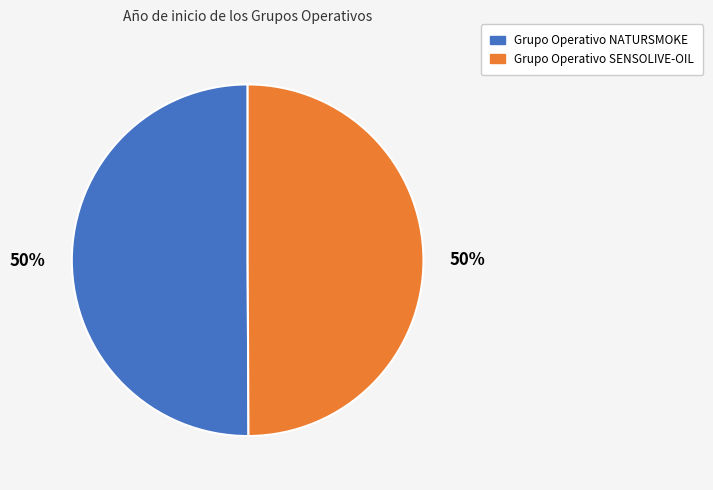

To the nearest percent, what is the average slice percentage?

50%